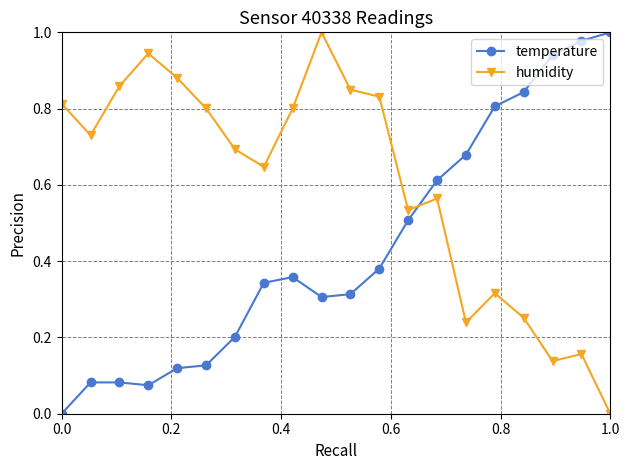

Rank the series by their average value, from lowest to highest.

temperature, humidity